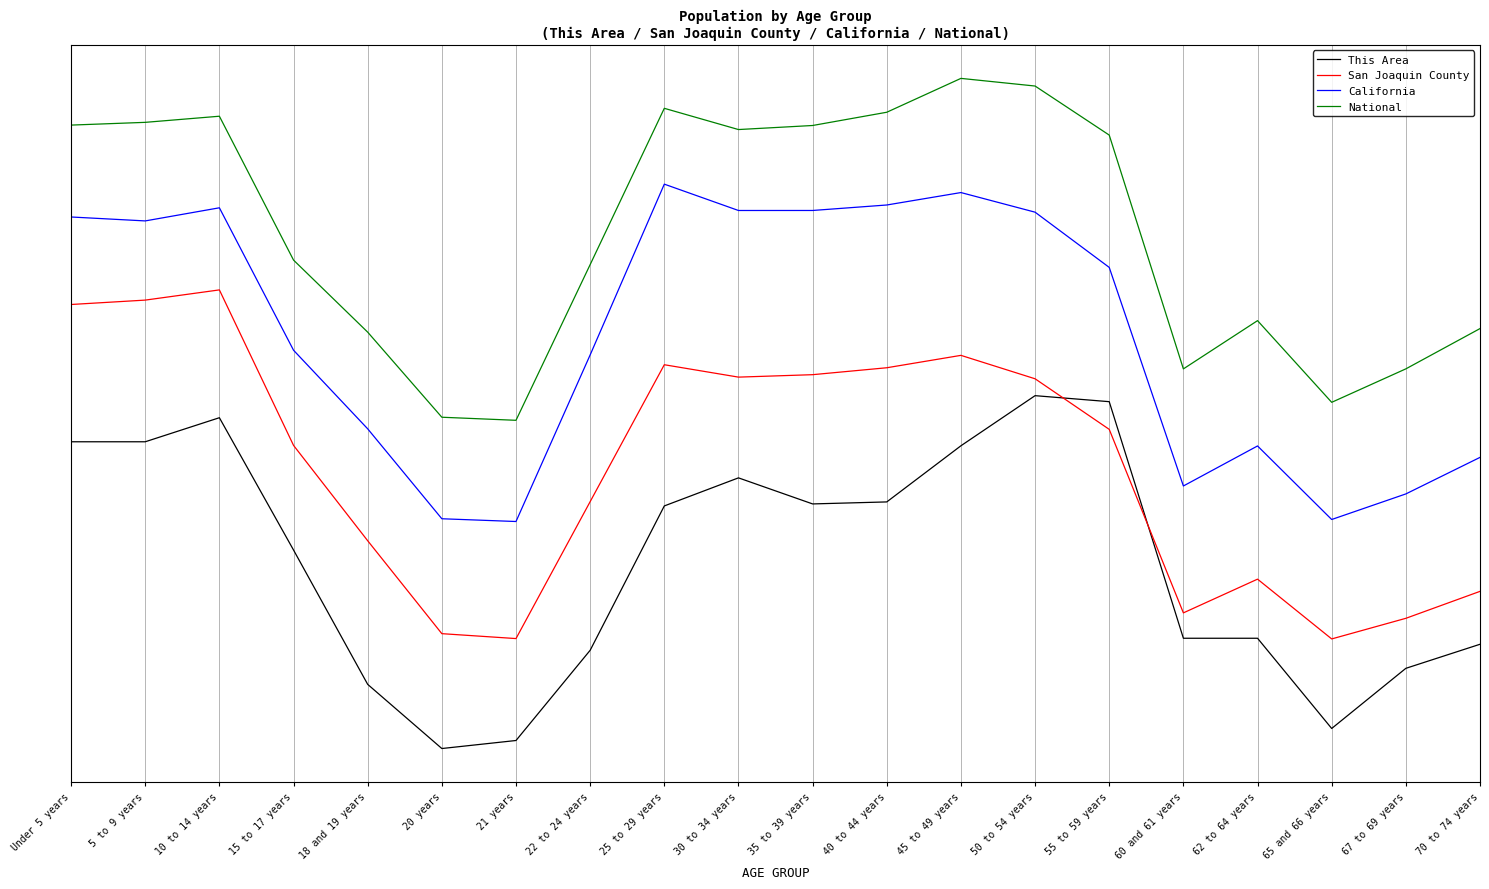

What is the label of the 9th point from the left?

25 to 29 years